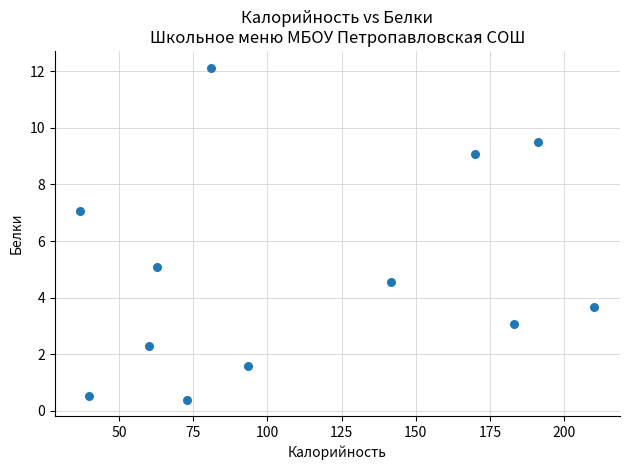

What Y value in the scatter plot is closest to 6?

5.1